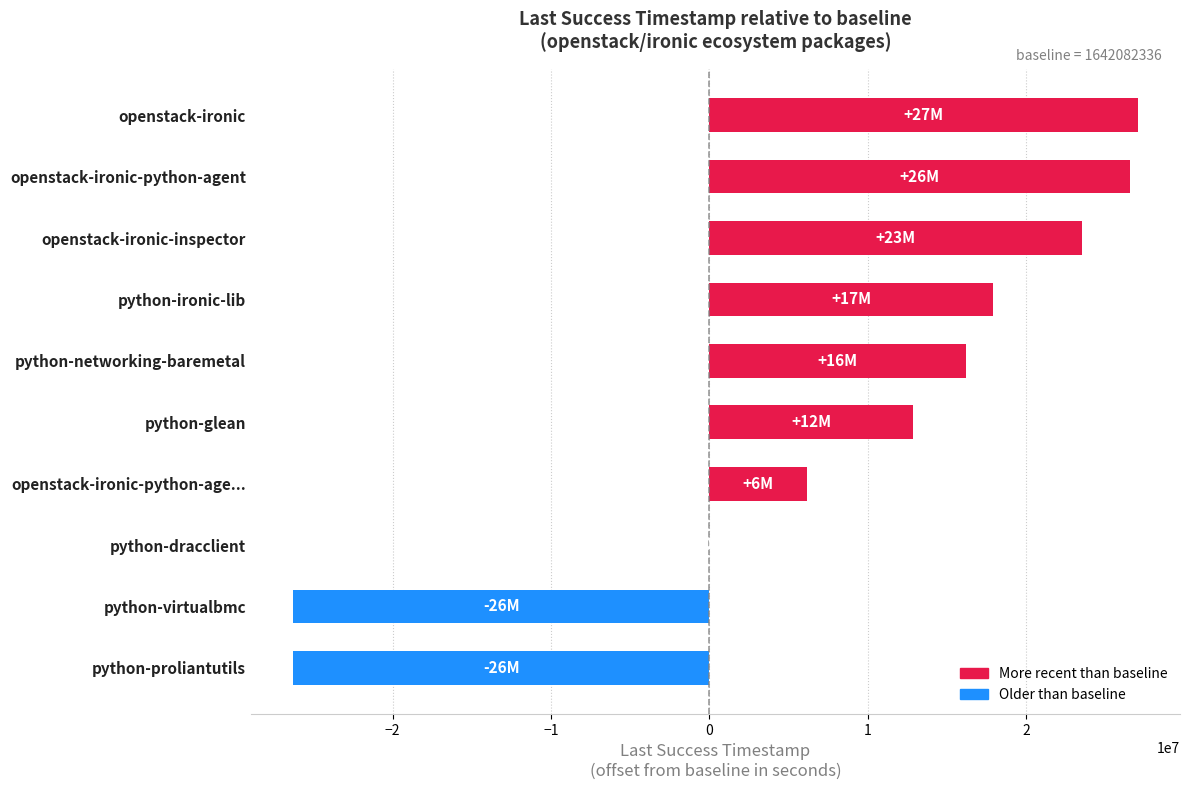

What is the approximate value at openstack-ironic-python-agent?

26546080